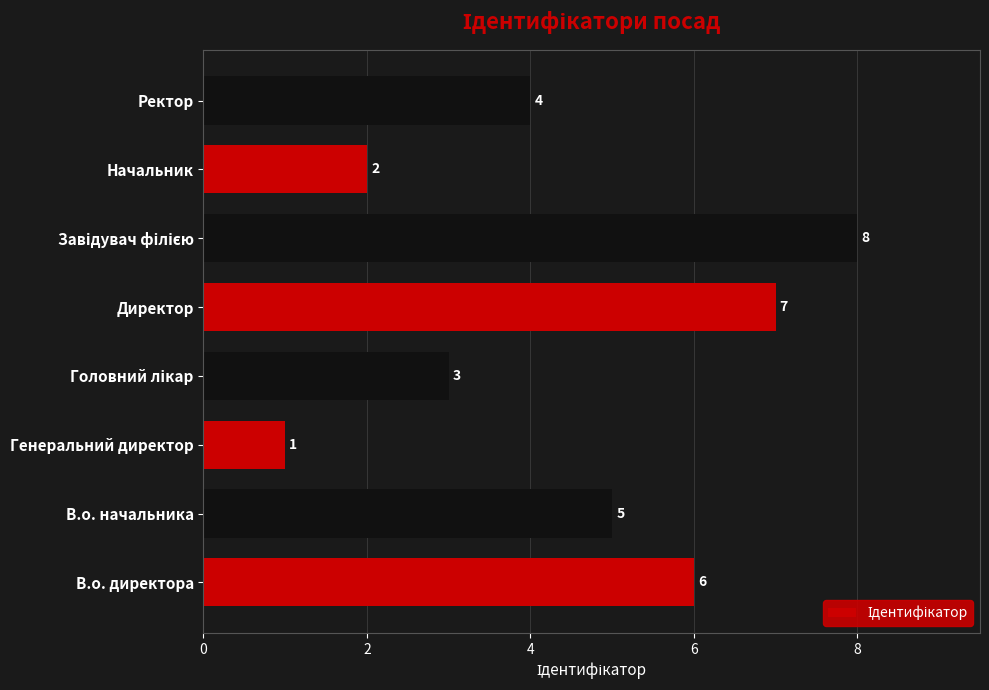

Reading bottom to top, extract all data points from this chart.

6	5	1	3	7	8	2	4